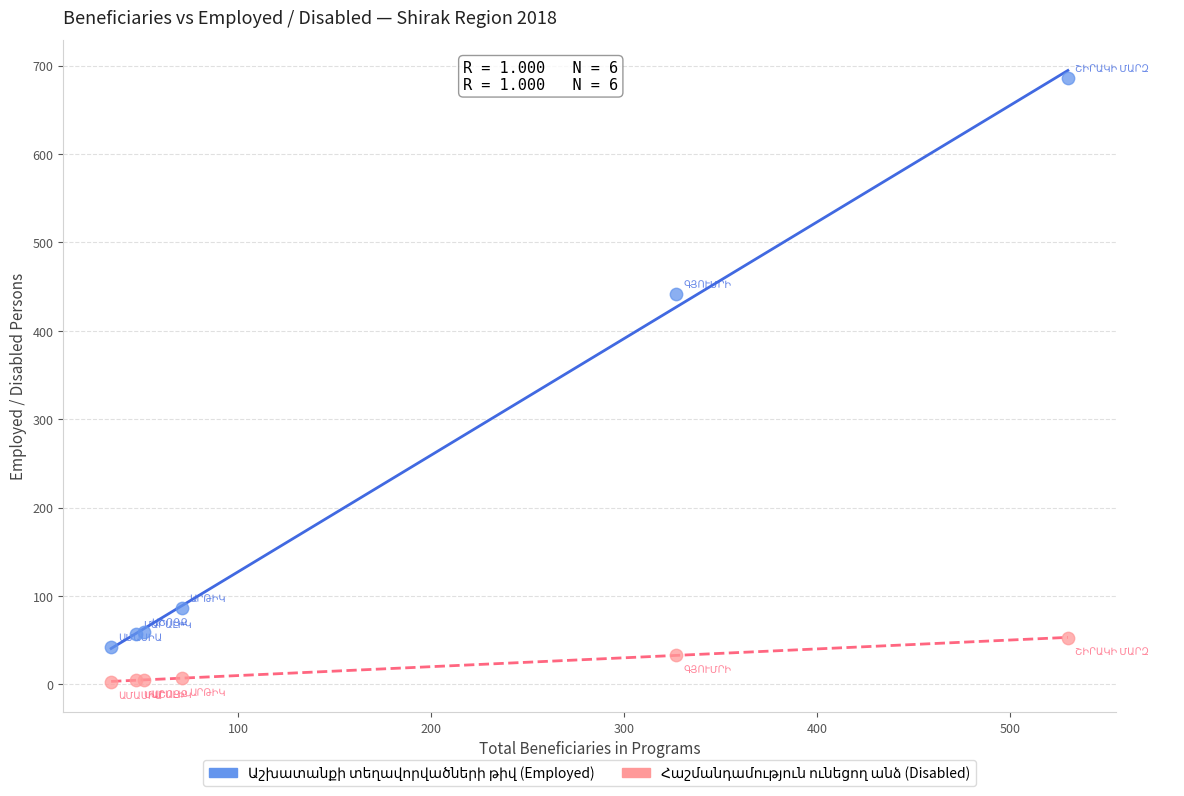

Across all series, what Y value is closest to 344?

442